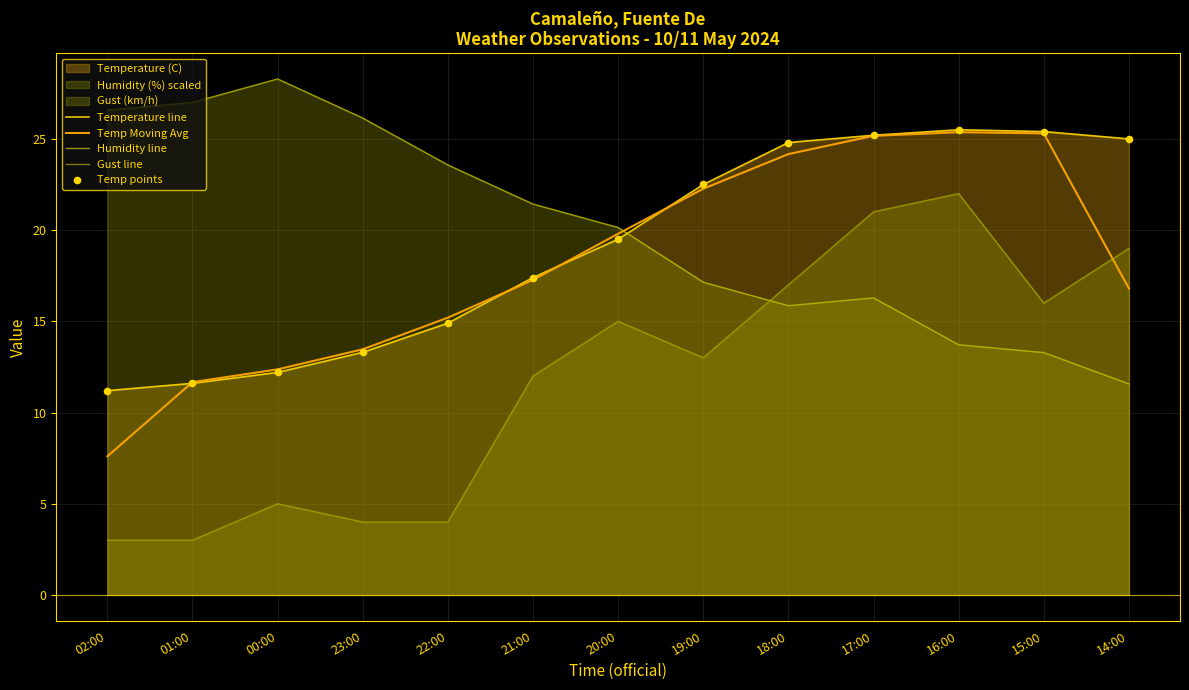

At which category is the sum across all series the highest?

17:00